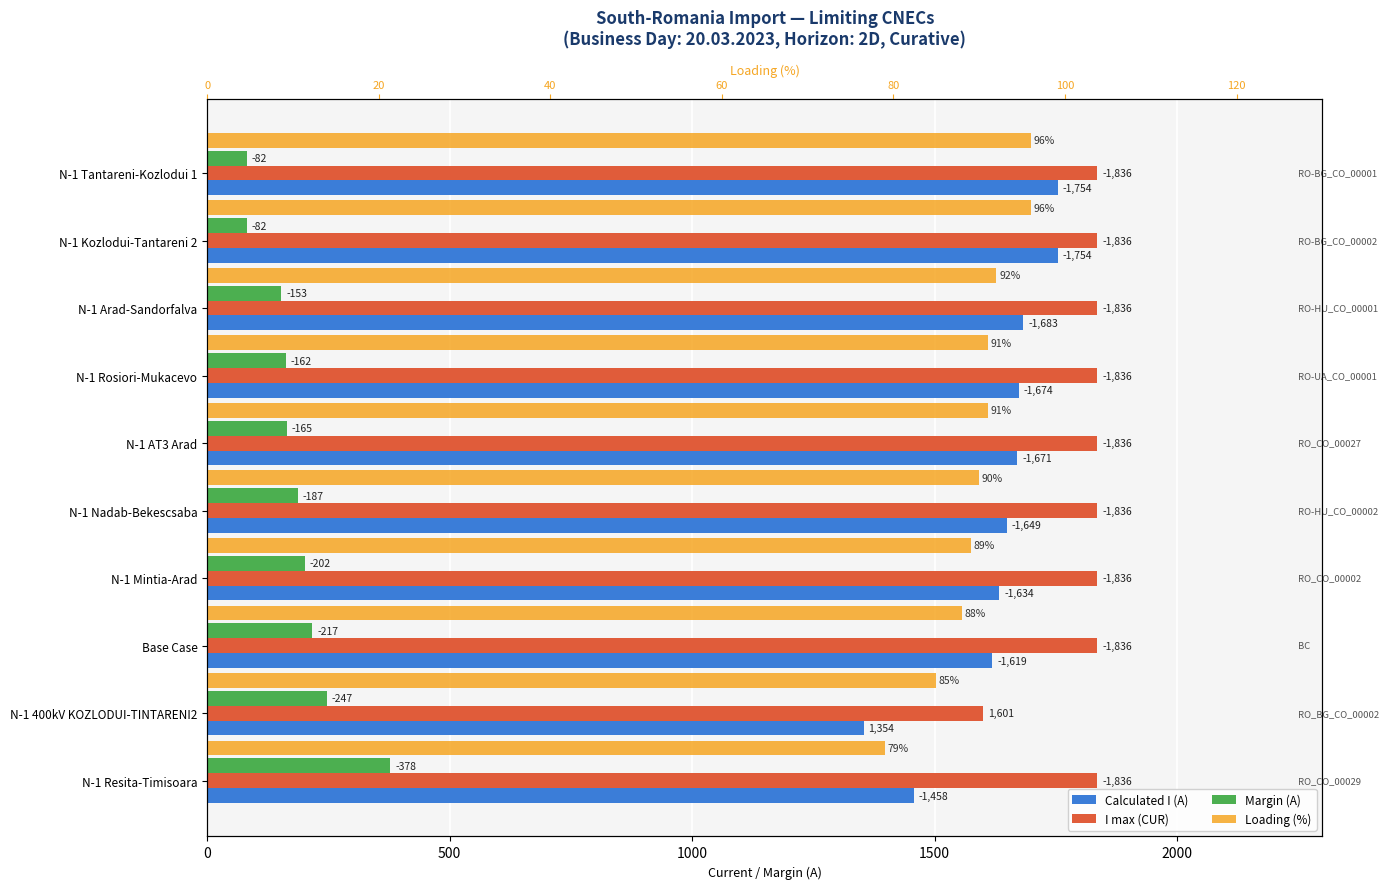

What is the value of the Loading (%) bar at the 8th from the left?

88